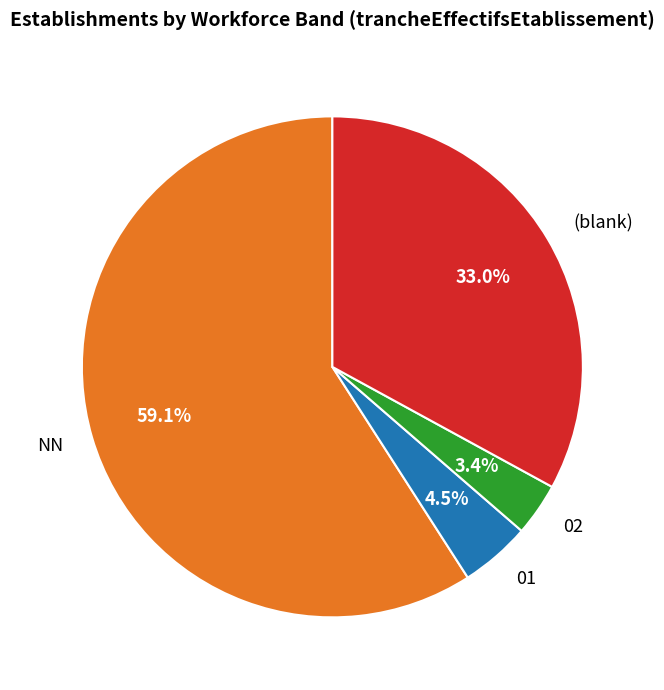

Do NN and 01 together represent more than half of the pie?

Yes